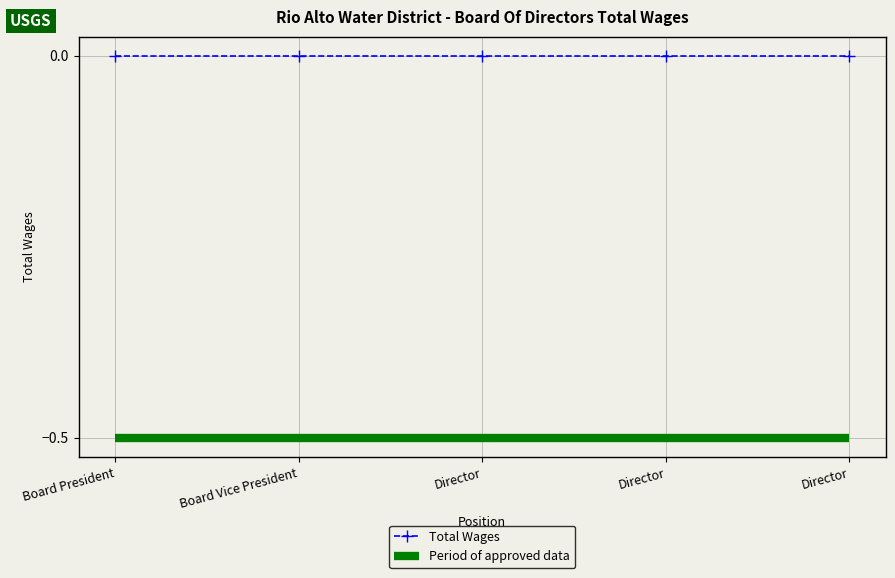

What are all the series names shown in the legend?

Total Wages, Period of approved data